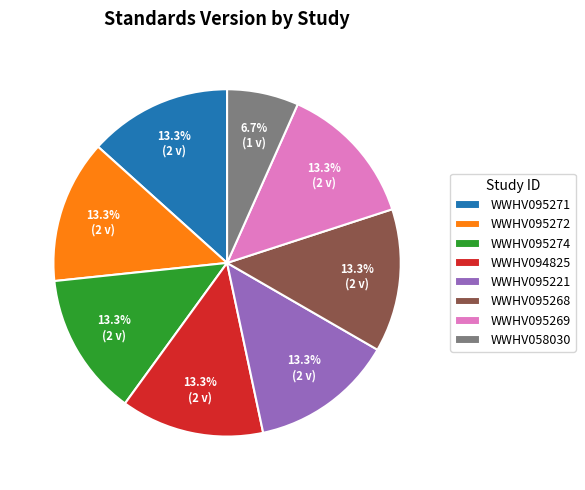

Combined, do WWHV095268 and WWHV095274 account for over 50%?

No